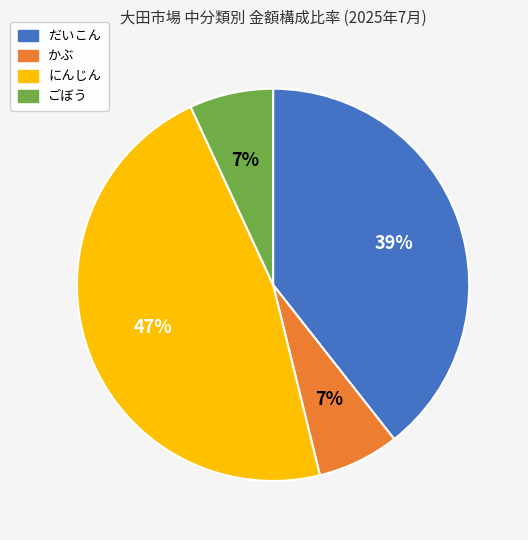

Is there a majority slice in this chart?

No